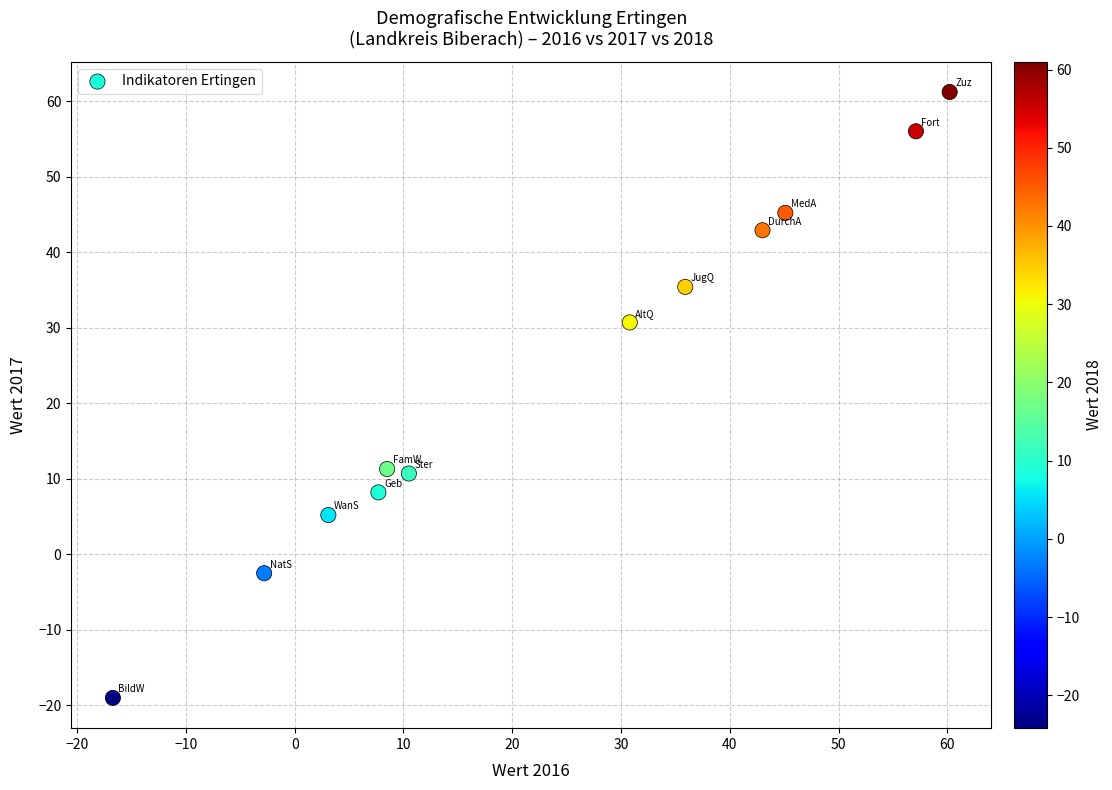

What is the range of Y values (max minus min)?

80.2